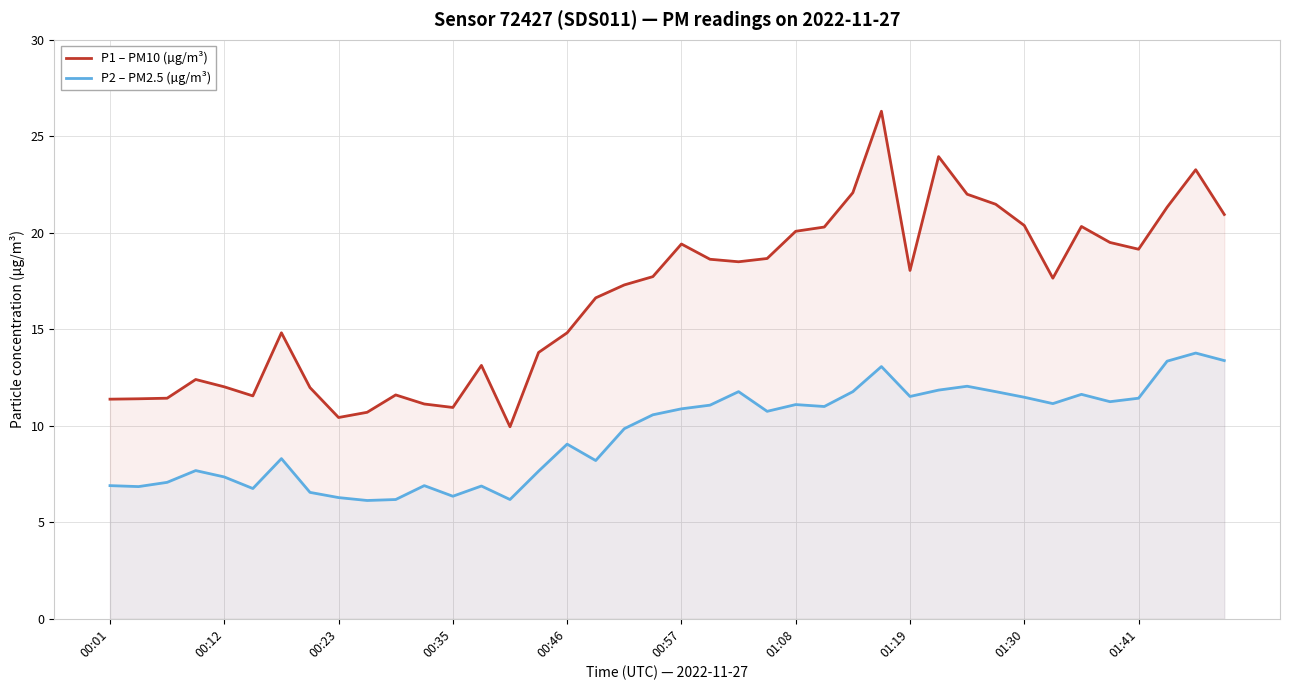

How many data points in P1 – PM10 (µg/m³) are less than 17?

18